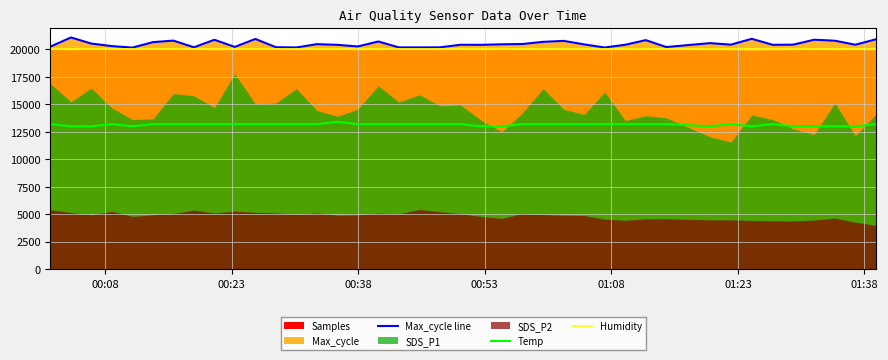

Which series has the largest total across all categories?

Max_cycle line